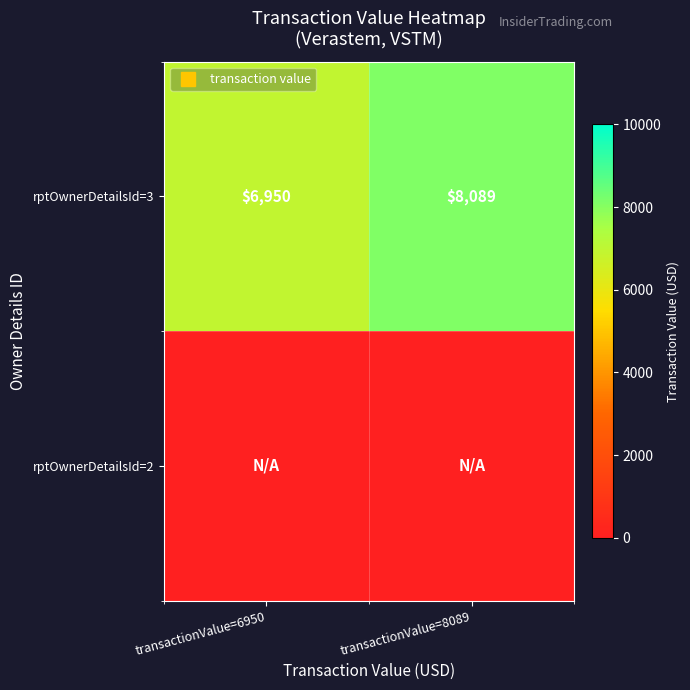

What is the difference between the maximum and minimum values in the rptOwnerDetailsId=3 series?

1139